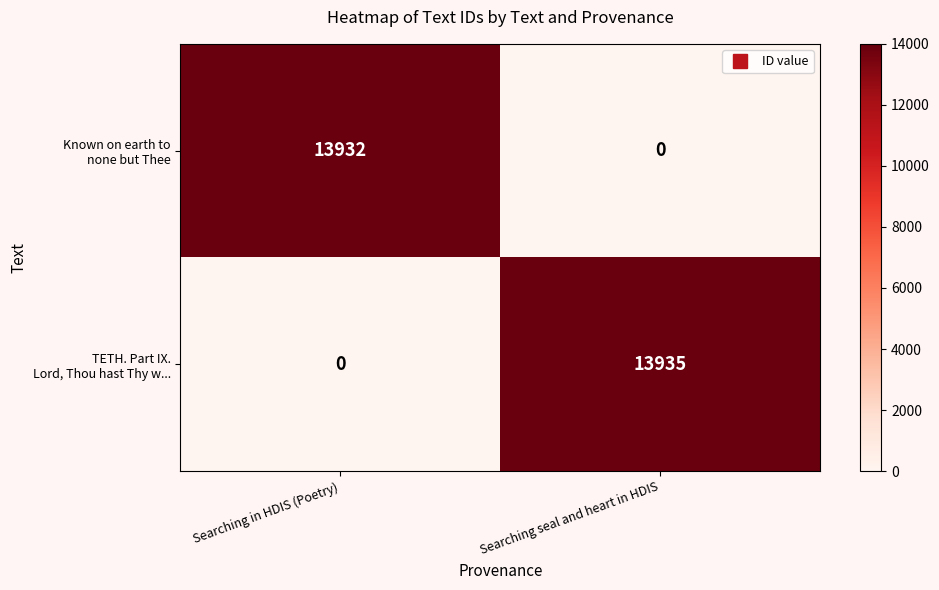

What is the maximum value shown in the chart?

13935